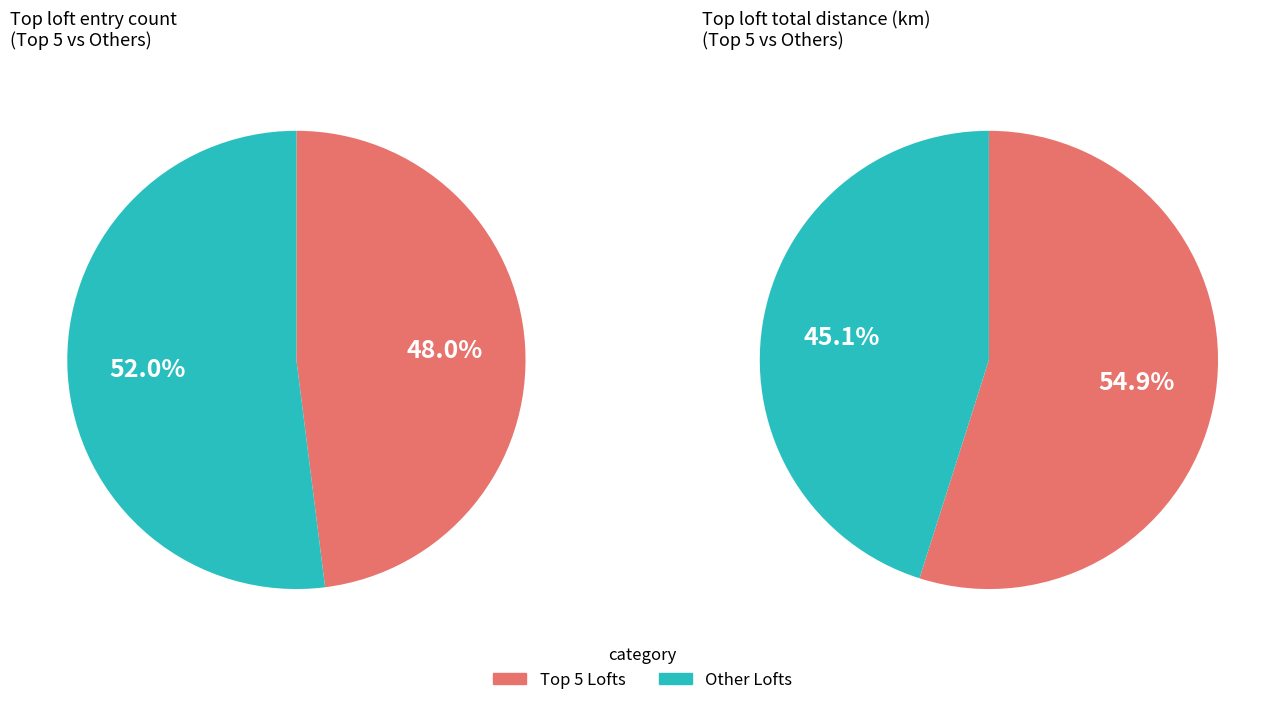

True or false: สกาย 800 accounts for 10% of the total.

False